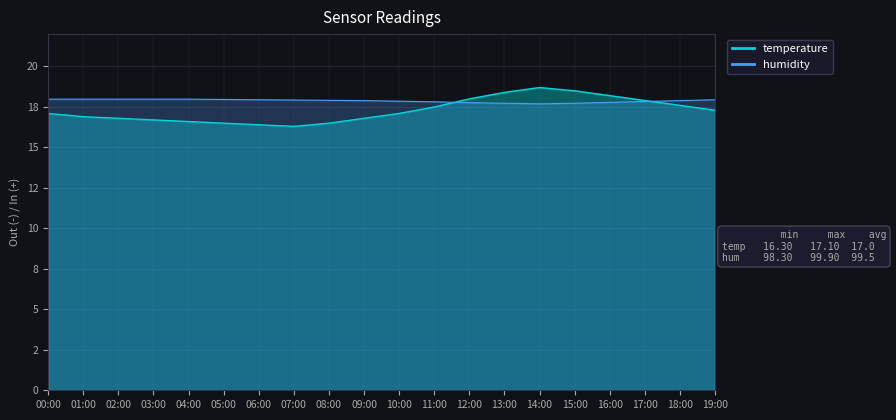

Which series ends up on top after the final intersection of temperature and humidity?

humidity